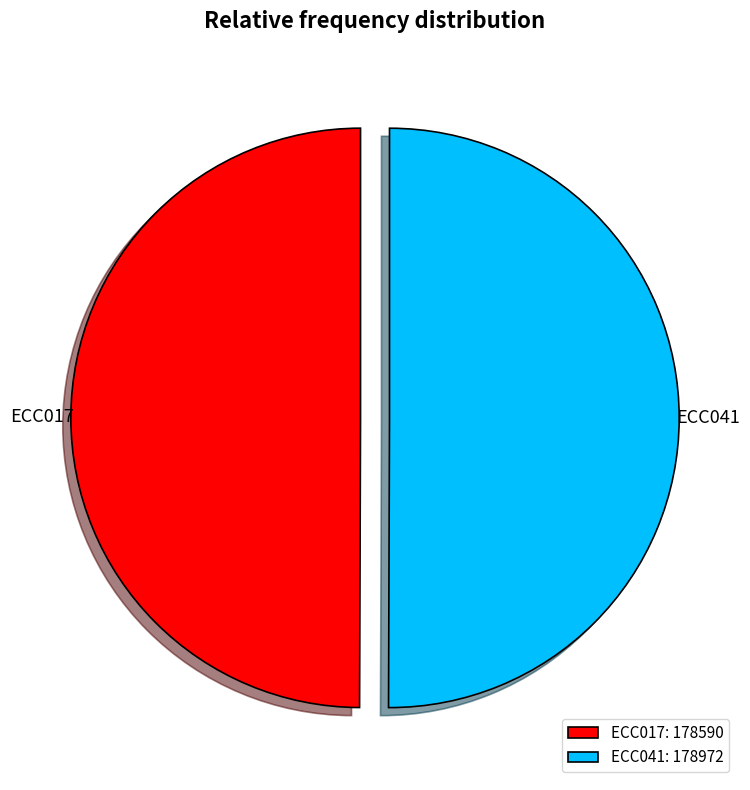

Count the number of slices in the pie.

2